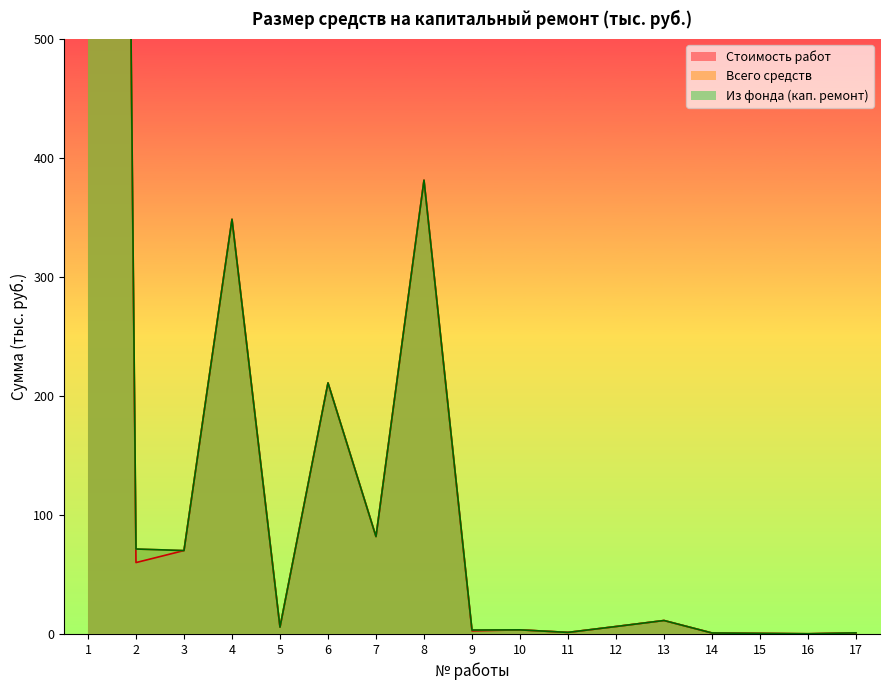

What value does the Стоимость работ series have at 1?

4250.1